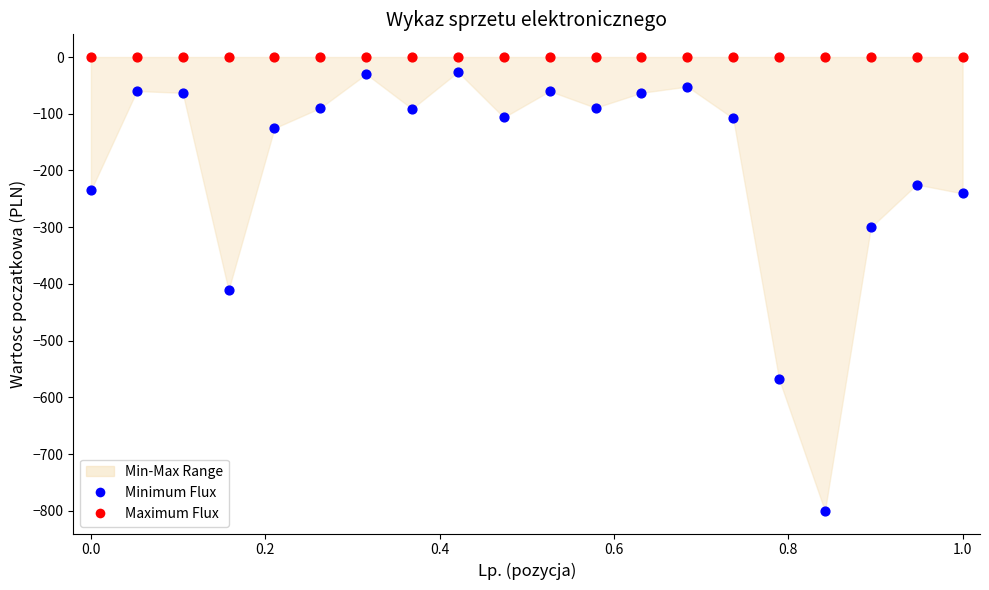

Which series contains the lowest Y value?

Minimum Flux